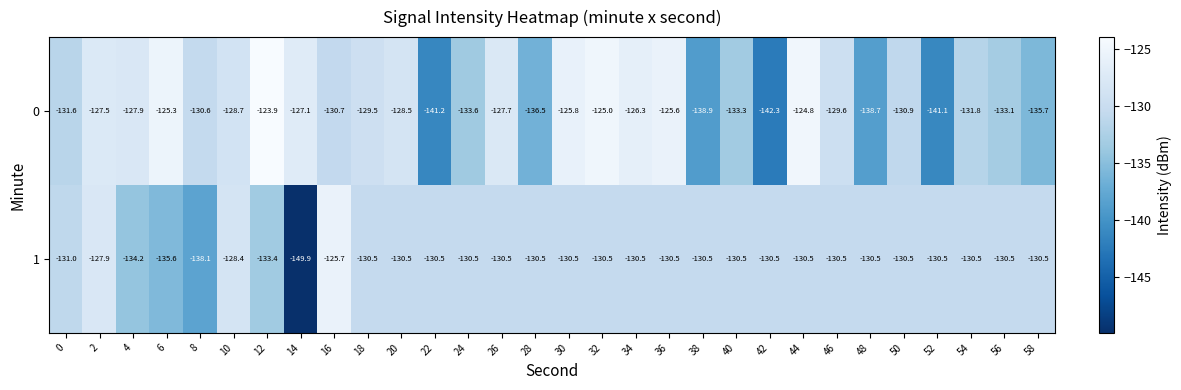

At which category is the sum across all series the highest?

44